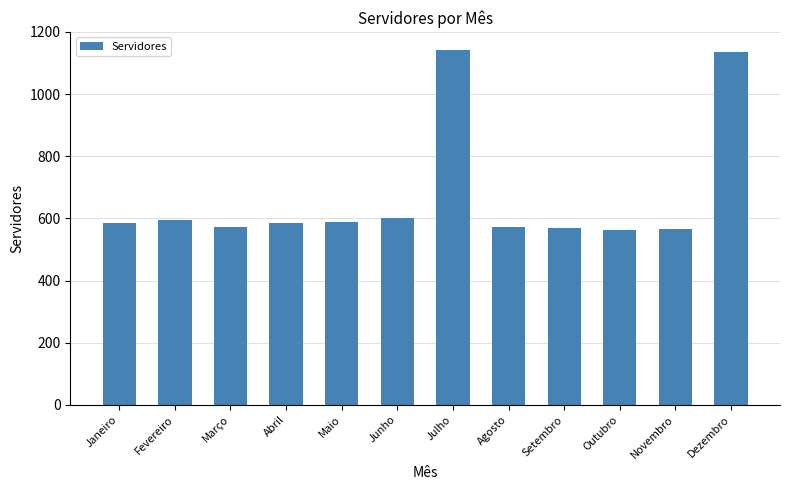

What is the label of the 6th bar from the right?

Julho